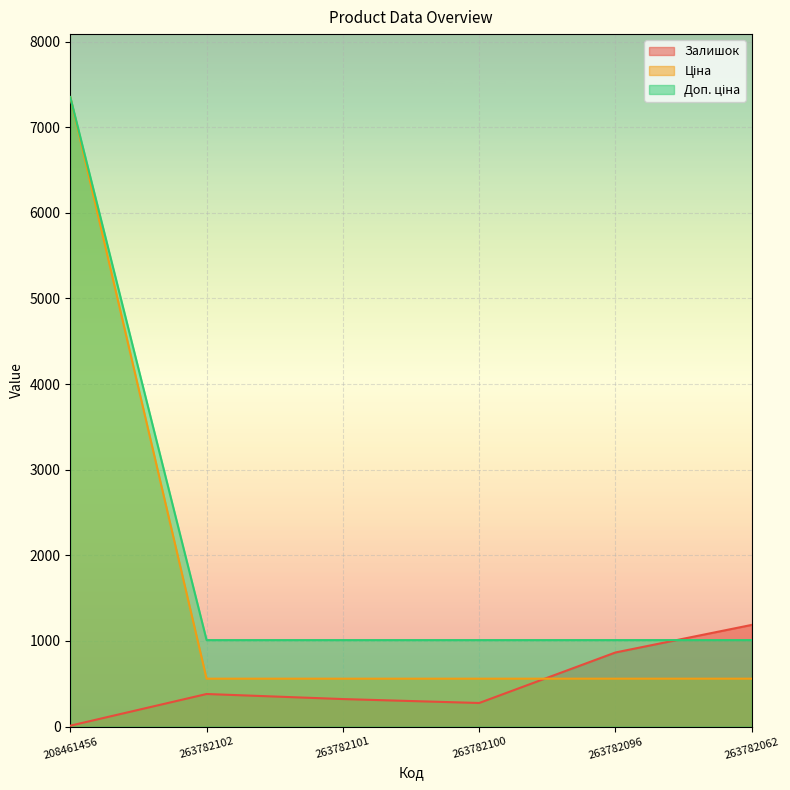

The Залишок series shows 801.1 at 263782062. True or false?

False